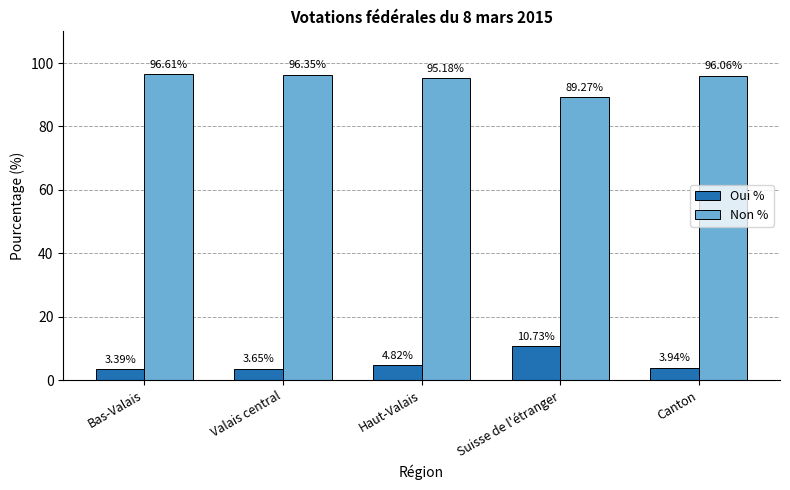

Rank the series by their maximum value, from highest to lowest.

Non %, Oui %